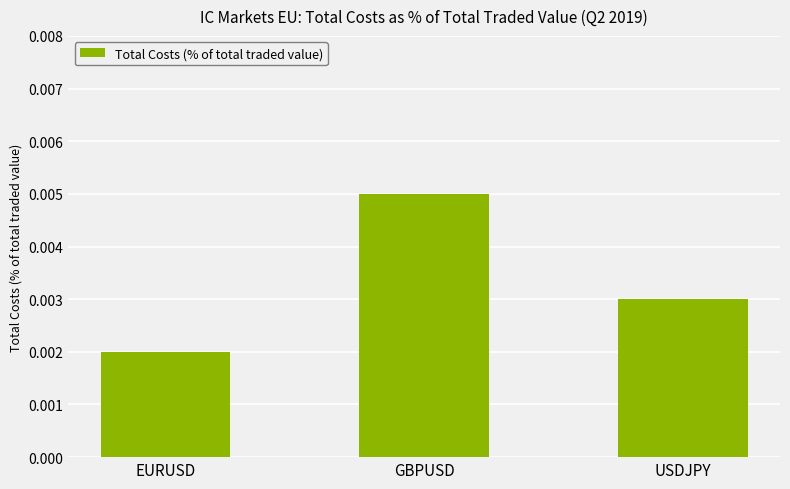

Rank the categories by value from highest to lowest.

GBPUSD, USDJPY, EURUSD